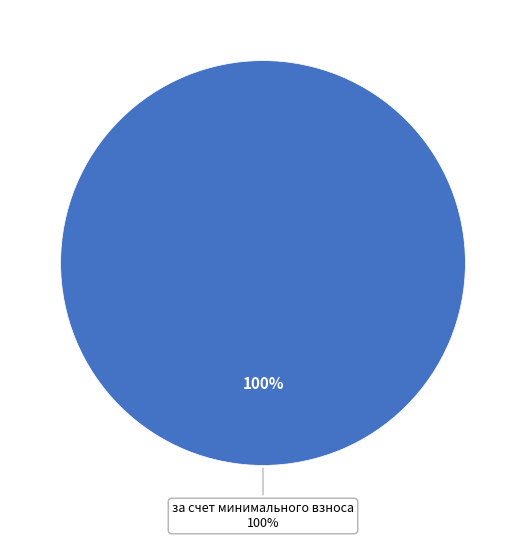

What portion of the pie excludes Итого фонд капитального ремонта?

100.0%